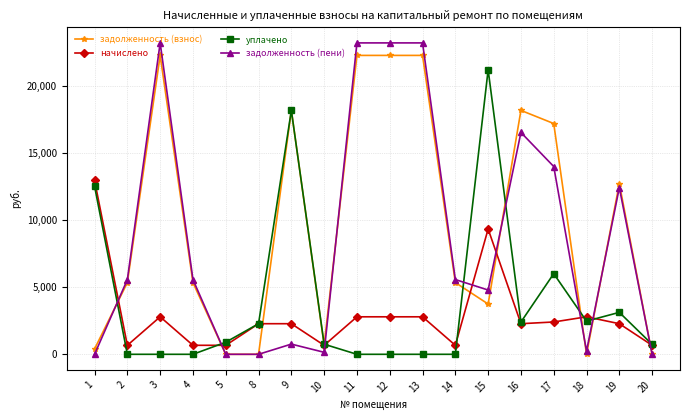

Is it true that начислено equals 2276.6 at 16?

True